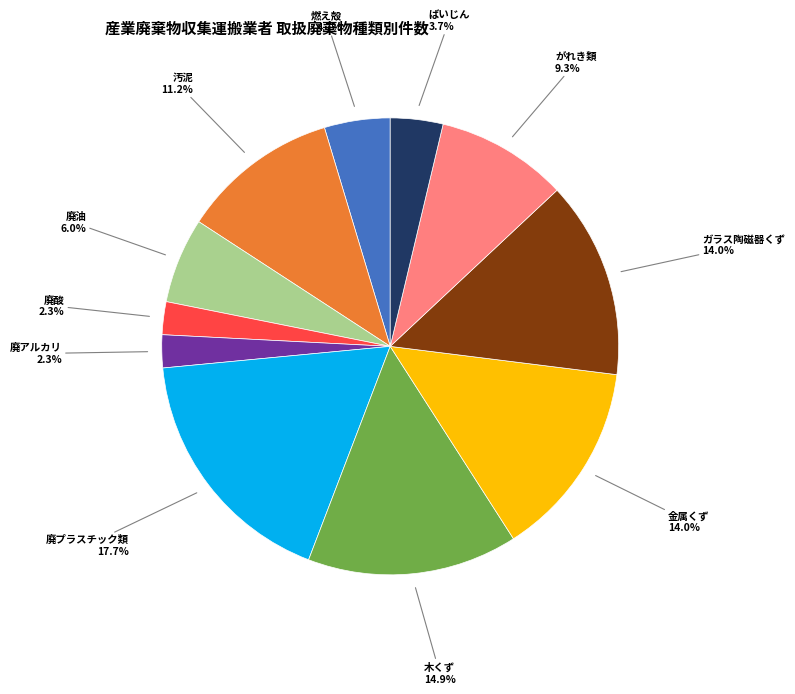

Is there a majority slice in this chart?

No